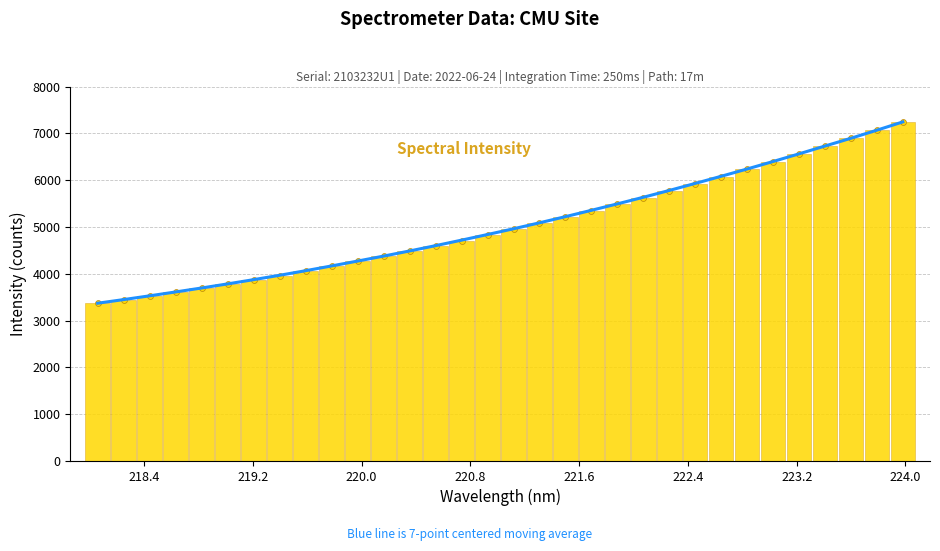

Which series reaches the maximum Y coordinate?

7-point centered moving avg